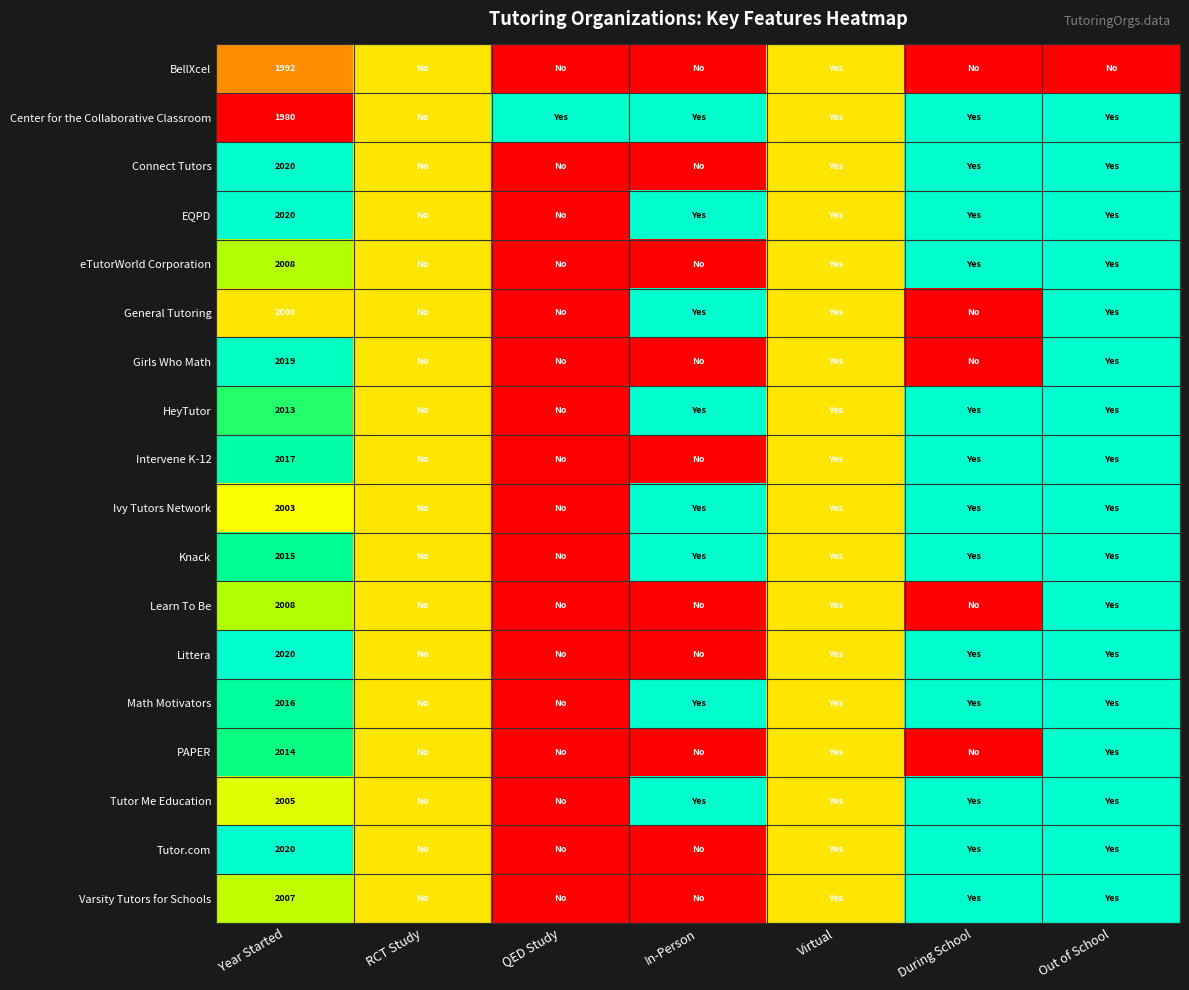

The Tutor Me Education series shows 2005.0 at Year Started. True or false?

True